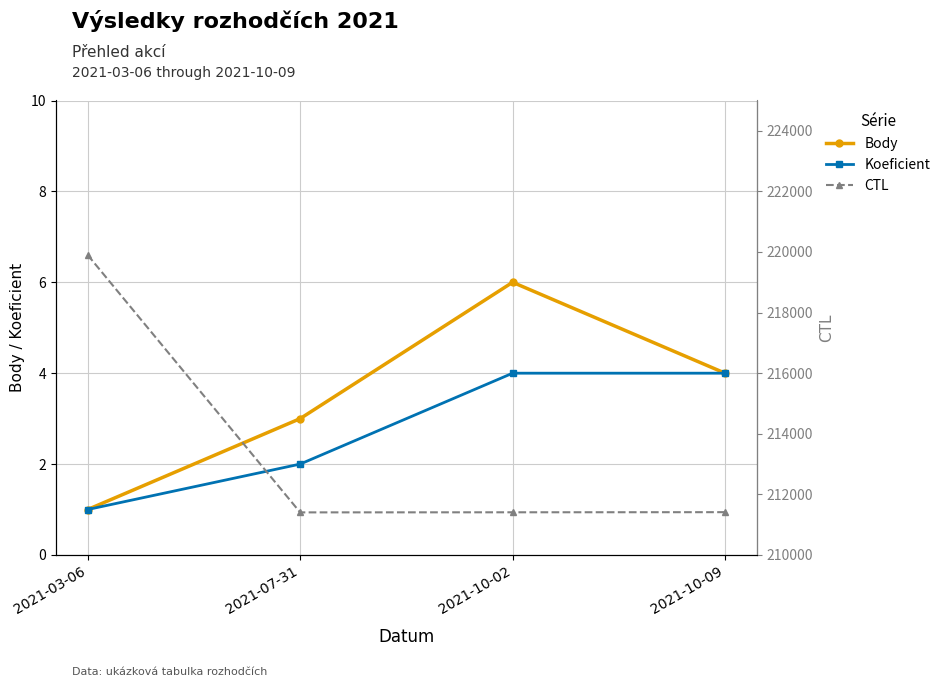

What position from the left is 2021-10-09?

4